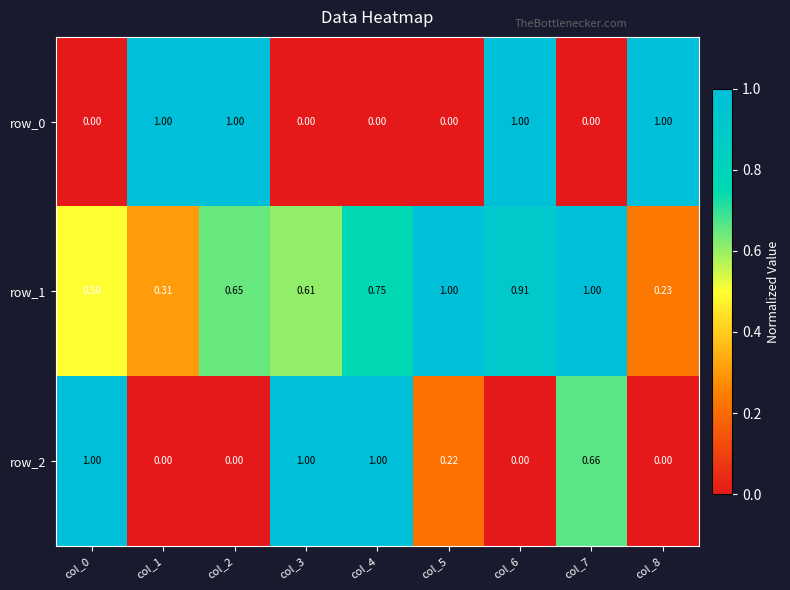

Is the value of row_2 at col_2 greater than the value of row_1 at col_1?

No